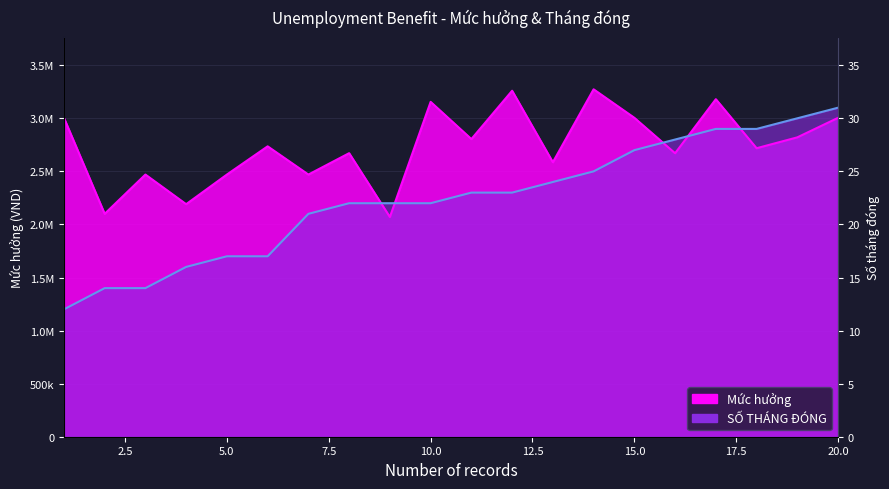

How many lines are shown in the chart?

2